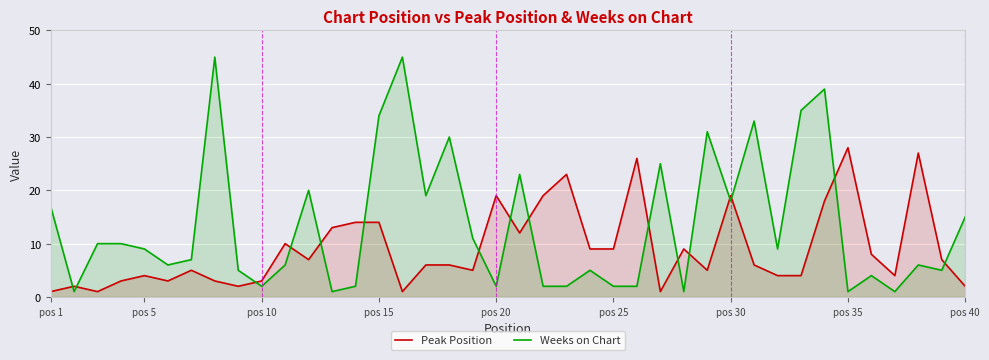

True or false: Peak Position has a value of 4 at pos 5.

True